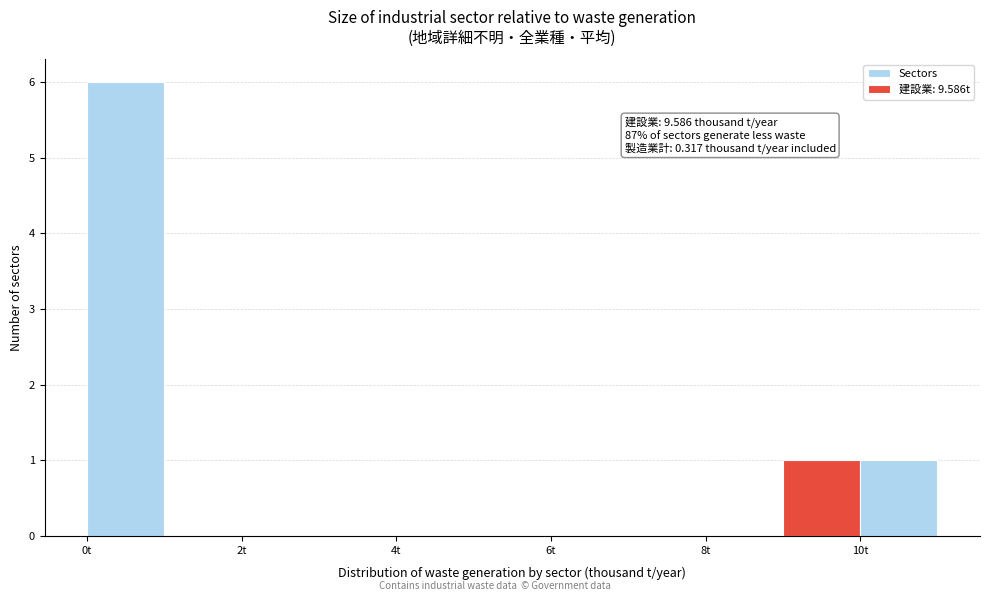

Which range on the x-axis has the tallest bar?

0 to 1